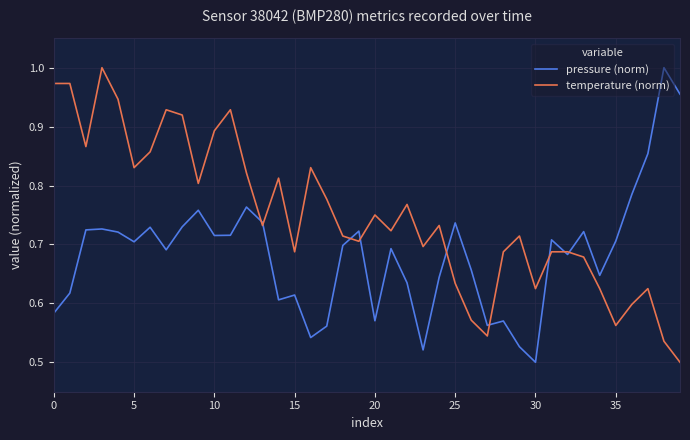

Rank the series by their average value, from highest to lowest.

temperature (norm), pressure (norm)